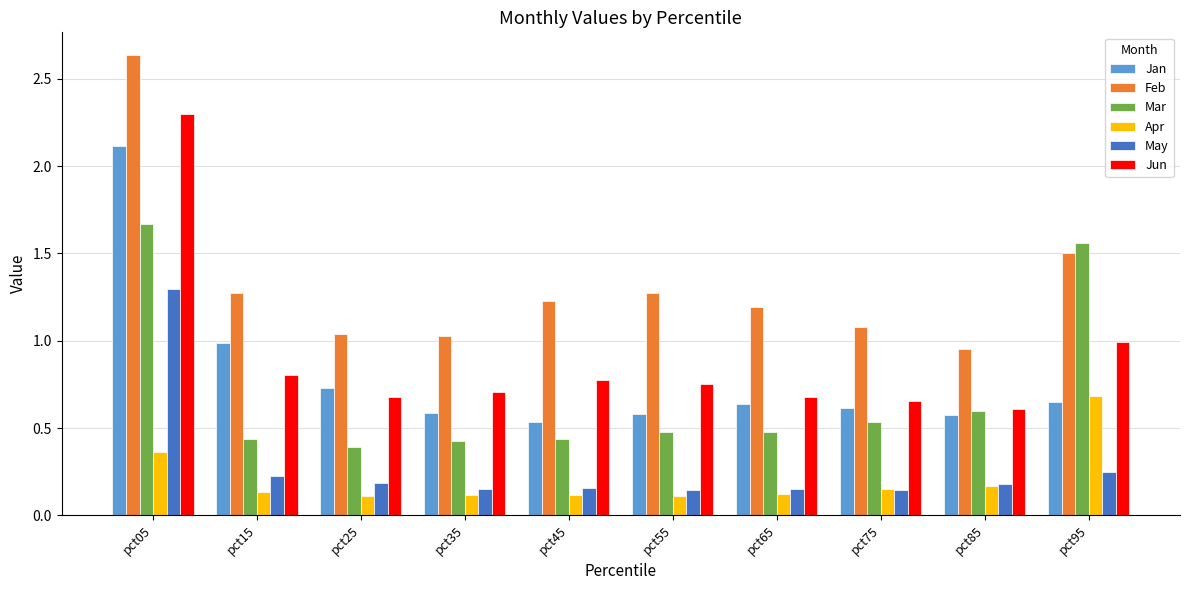

The May series shows 0.2 at pct85. True or false?

True